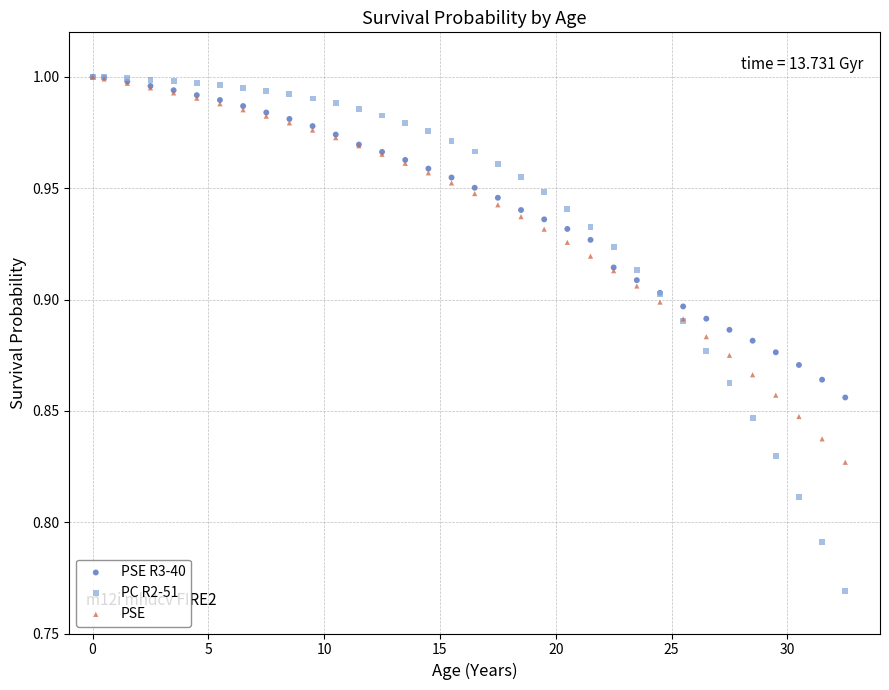

What are all the series names shown in the legend?

PSE R3-40, PC R2-51, PSE